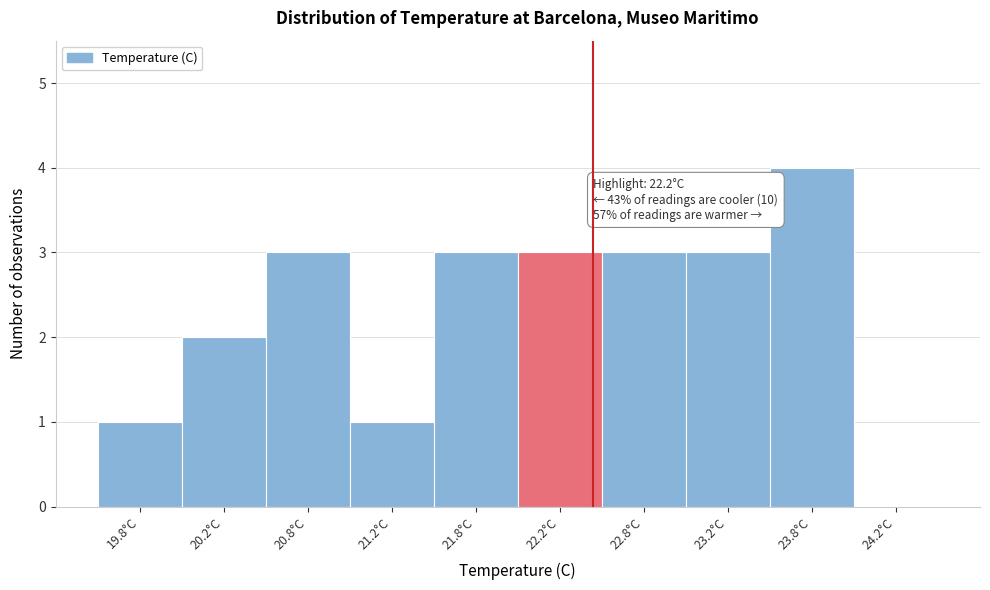

Over which range of the x-axis is the bar tallest?

23.5 to 24.0